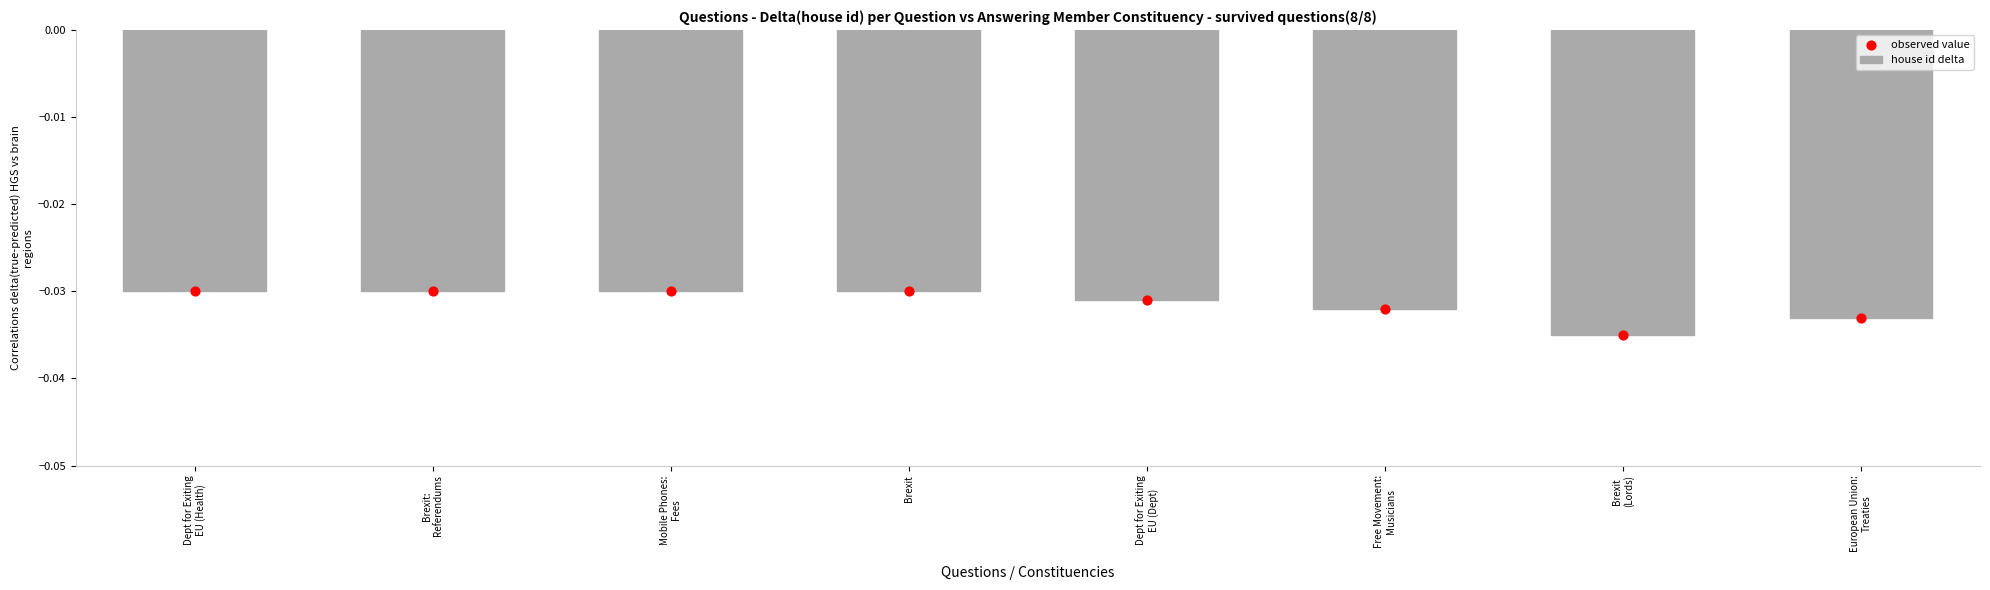

Is the value of house id delta at European Union:
Treaties greater than the value of observed value at Dept for Exiting
EU (Health)?

No